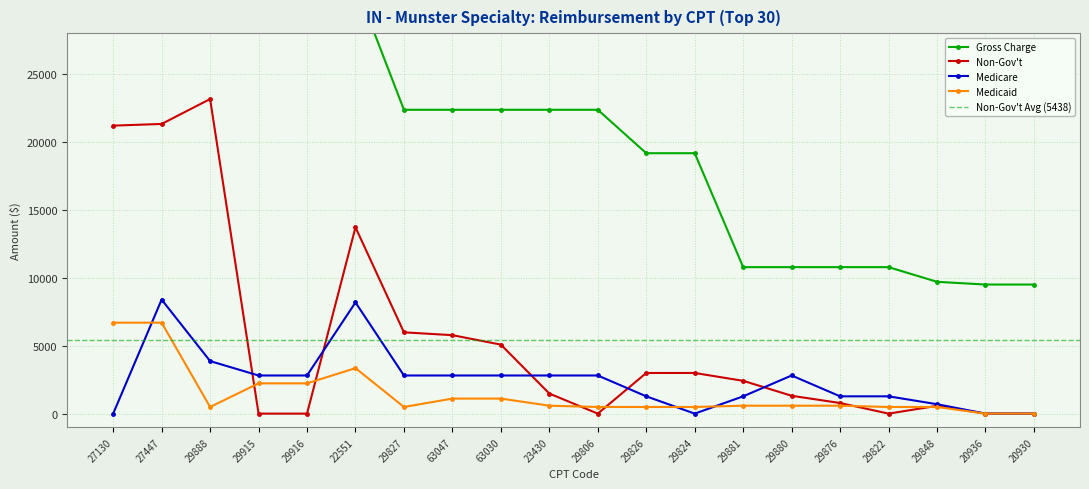

Reading left to right, what are all the values shown in this chart?

Gross Charge: 85000.0	75000.0	31788.3	31788.3	31788.3	31614.0	22361.7	22361.7	22361.7	22361.7	22361.7	19166.0	19166.0	10780.2	10780.2	10780.2	10780.2	9701.0	9500.0	9500.0
Non-Gov't: 21196.0	21318.7	23151.9	0.0	0.0	13712.6	5982.0	5774.5	5078.1	1476.0	0.0	2991.0	2991.0	2413.1	1313.1	780.6	0.0	574.2	0.0	0.0
Medicare: 0.0	8390.5	3866.1	2805.8	2805.8	8183.1	2805.8	2805.8	2805.8	2805.8	2805.8	1272.3	0.0	1272.3	2805.8	1272.3	1272.3	693.1	0.0	0.0
Medicaid: 6693.2	6693.2	488.6	2226.6	2226.6	3346.6	488.6	1106.6	1106.6	583.0	488.6	488.6	488.6	583.0	583.0	583.0	488.6	488.6	0.0	0.0